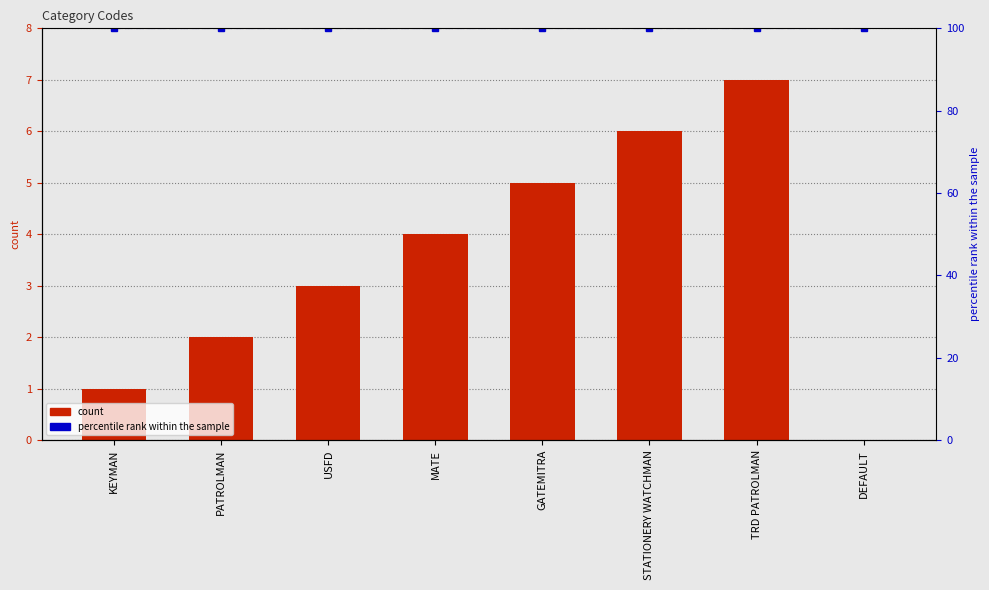

At which category does the chart reach its minimum across all series?

DEFAULT